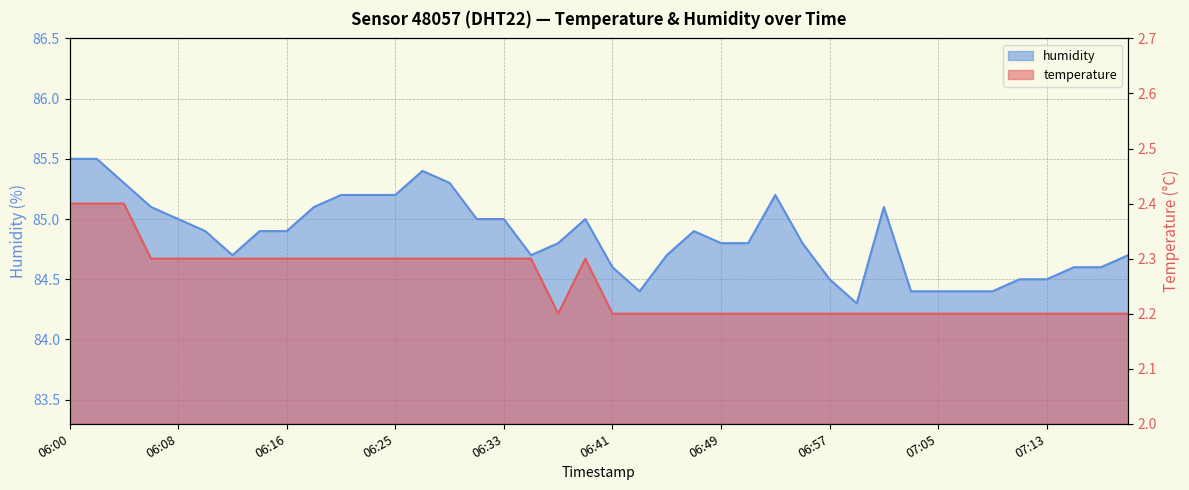

List the series in order of their overall mean, lowest first.

temperature, humidity